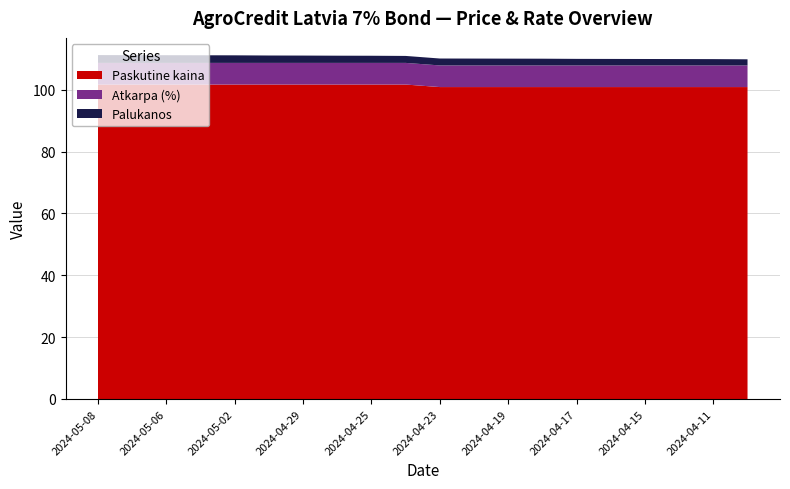

Reading left to right, extract all data points from this chart.

Paskutine kaina: 101.7	101.7	101.7	101.7	101.7	101.7	101.7	101.7	101.7	101.7	100.9	100.9	100.9	100.9	100.9	100.9	100.9	100.9	100.9	100.9
Atkarpa (%): 7.0	7.0	7.0	7.0	7.0	7.0	7.0	7.0	7.0	7.0	7.0	7.0	7.0	7.0	7.0	7.0	7.0	7.0	7.0	7.0
Palukanos: 2.5	2.5	2.5	2.5	2.5	2.4	2.4	2.3	2.3	2.3	2.2	2.2	2.2	2.2	2.1	2.1	2.1	2.1	2.0	2.0